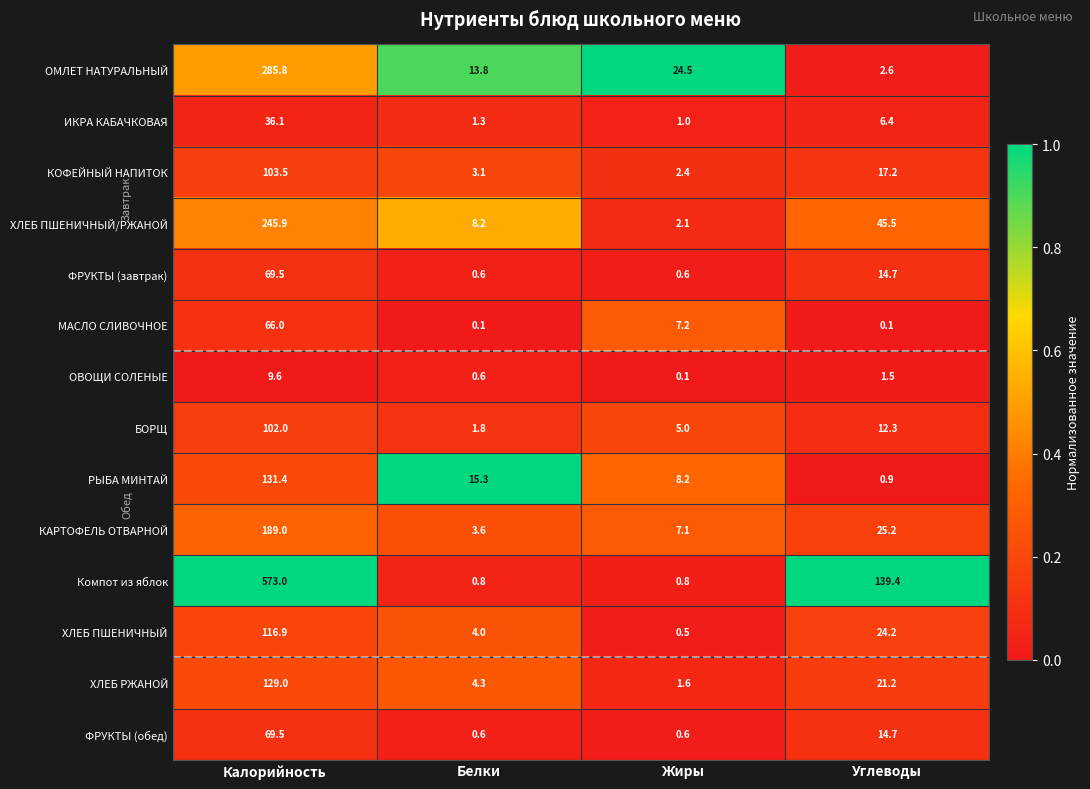

At which category is the sum across all series the highest?

Калорийность